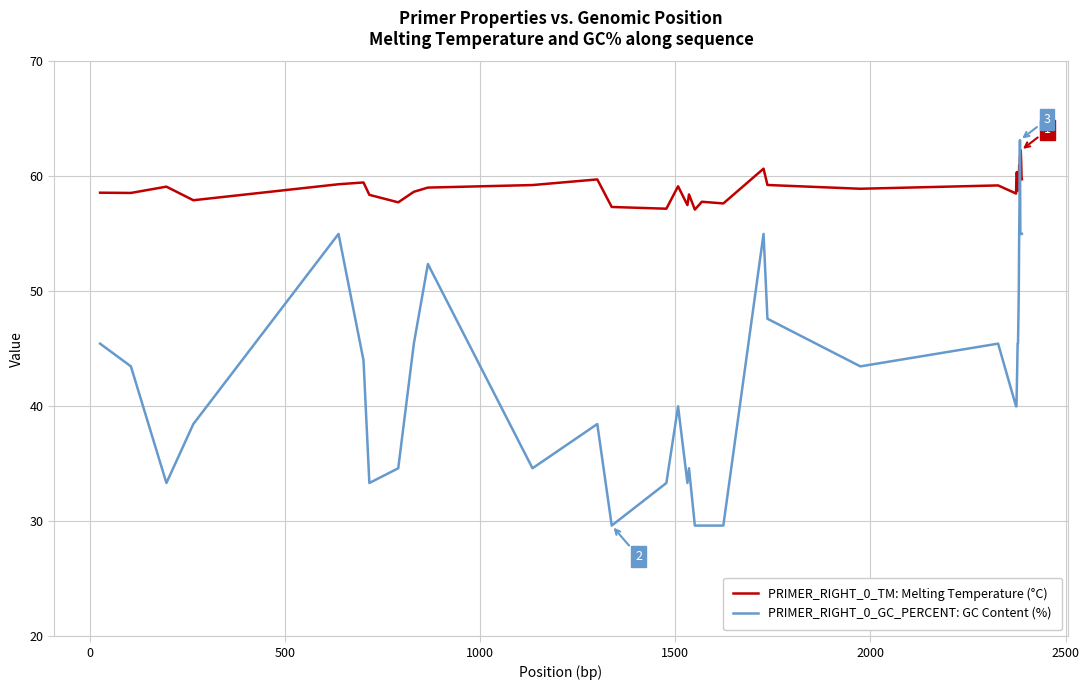

Which series has the largest total across all categories?

PRIMER_RIGHT_0_TM: Melting Temperature (°C)